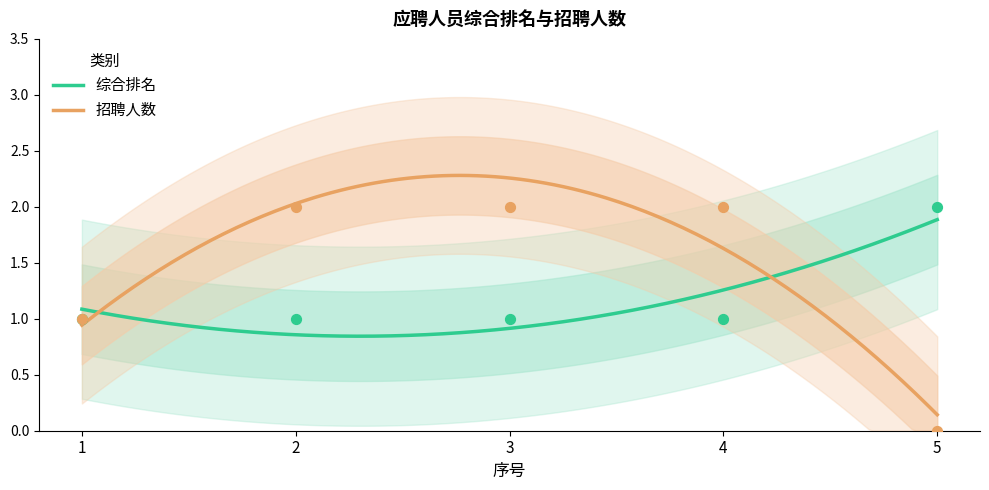

What is the total value across all series at 5?

2